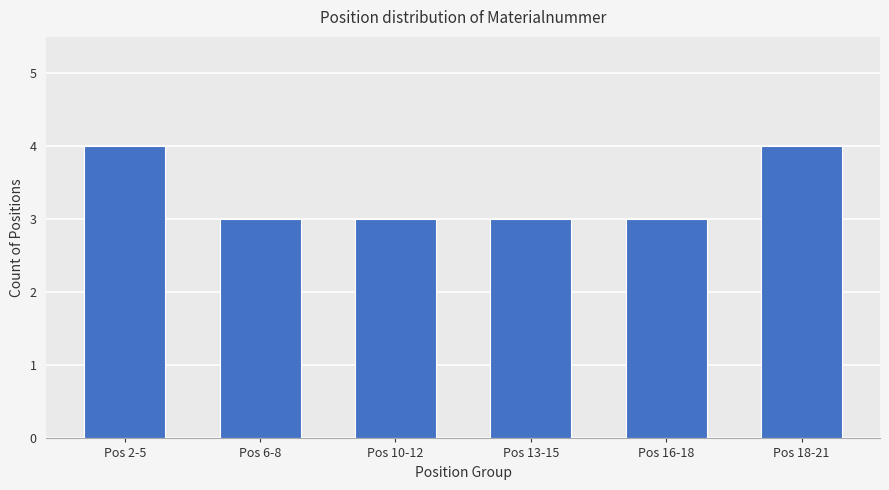

The value at Pos 16-18 is 4. True or false?

False